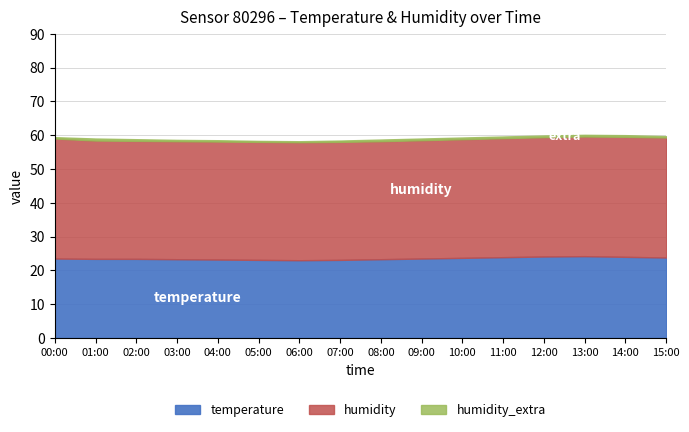

What is the label of the 13th point from the left?

12:00